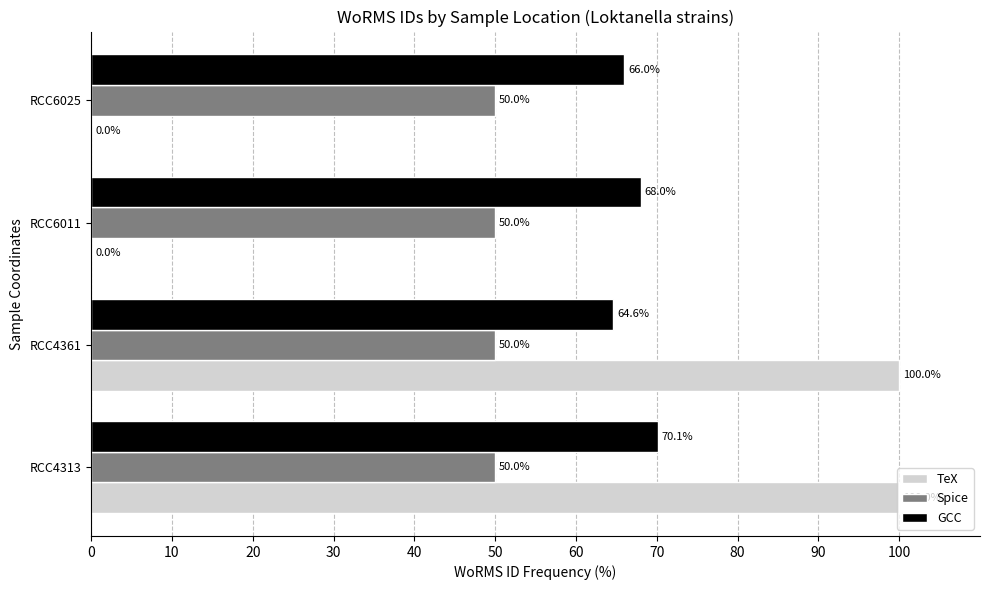

What is the sum of the Spice values at RCC4361 and RCC6025?

100.0